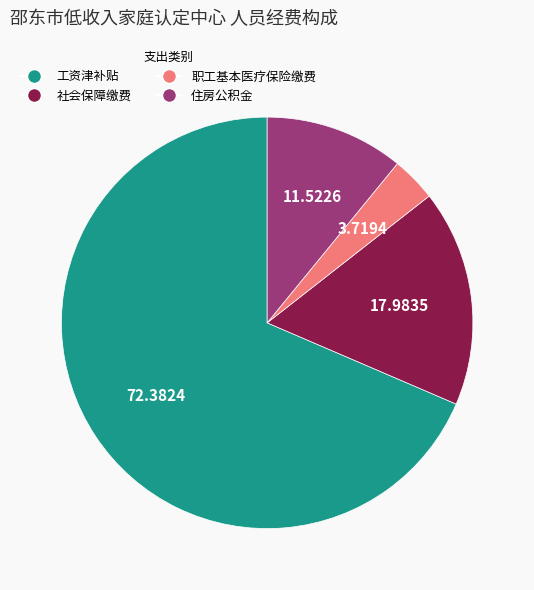

Combined, do 工资津补贴 and 职工基本医疗保险缴费 account for over 50%?

Yes